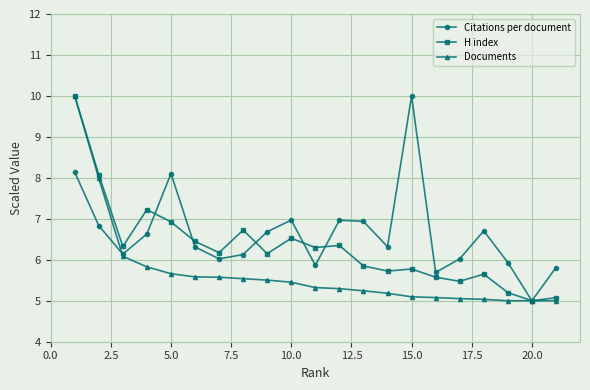

List the series in order of their overall mean, lowest first.

Documents, H index, Citations per document